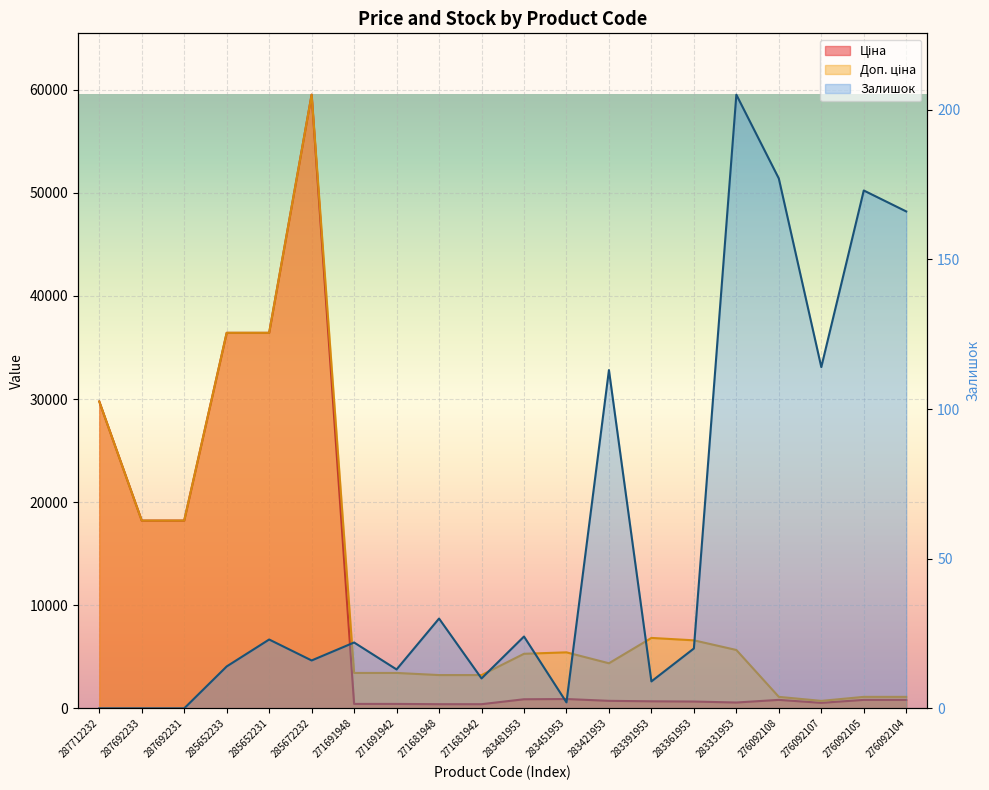

True or false: Доп. ціна has a value of 359.6 at 276092108.

False